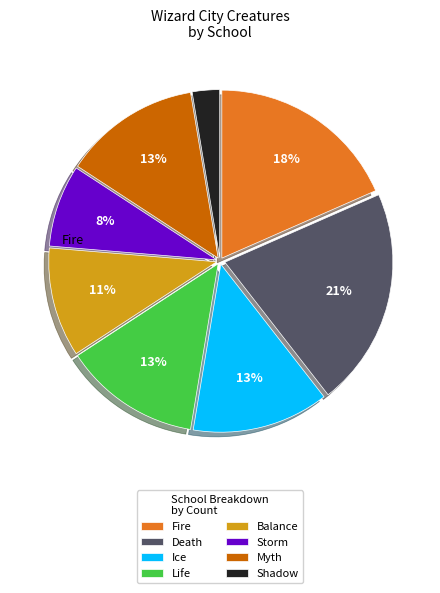

True or false: Ice accounts for 13% of the total.

True